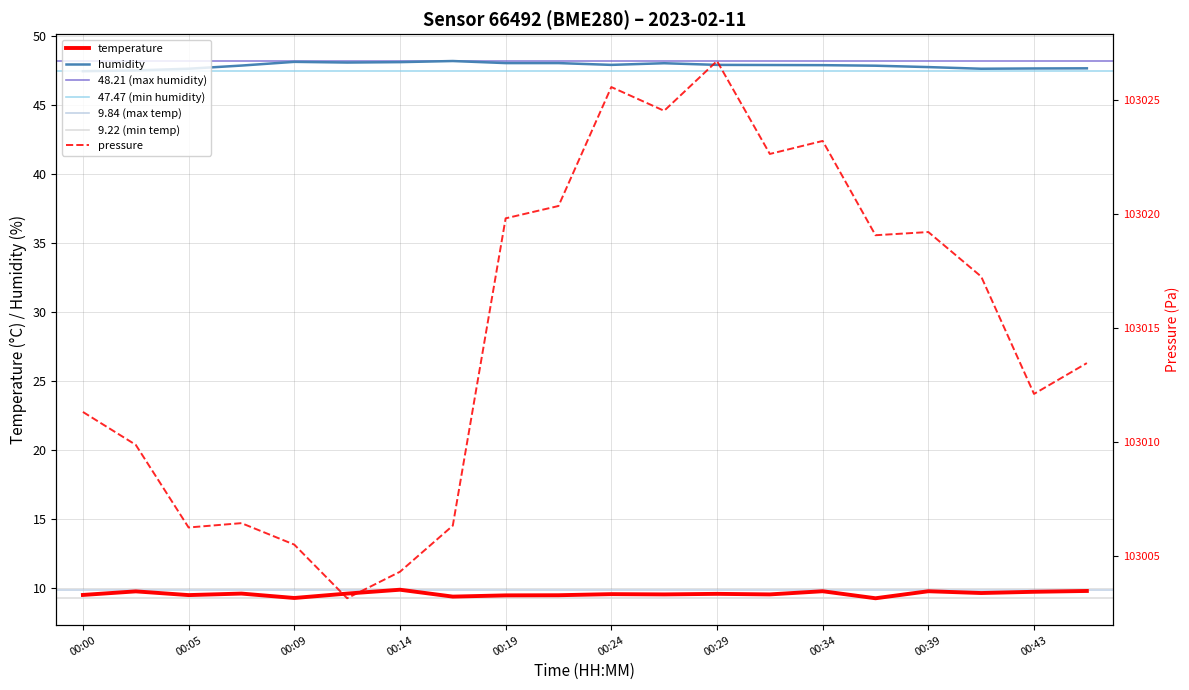

In humidity, how many points are lower than both neighbors (excluding endpoints)?

3